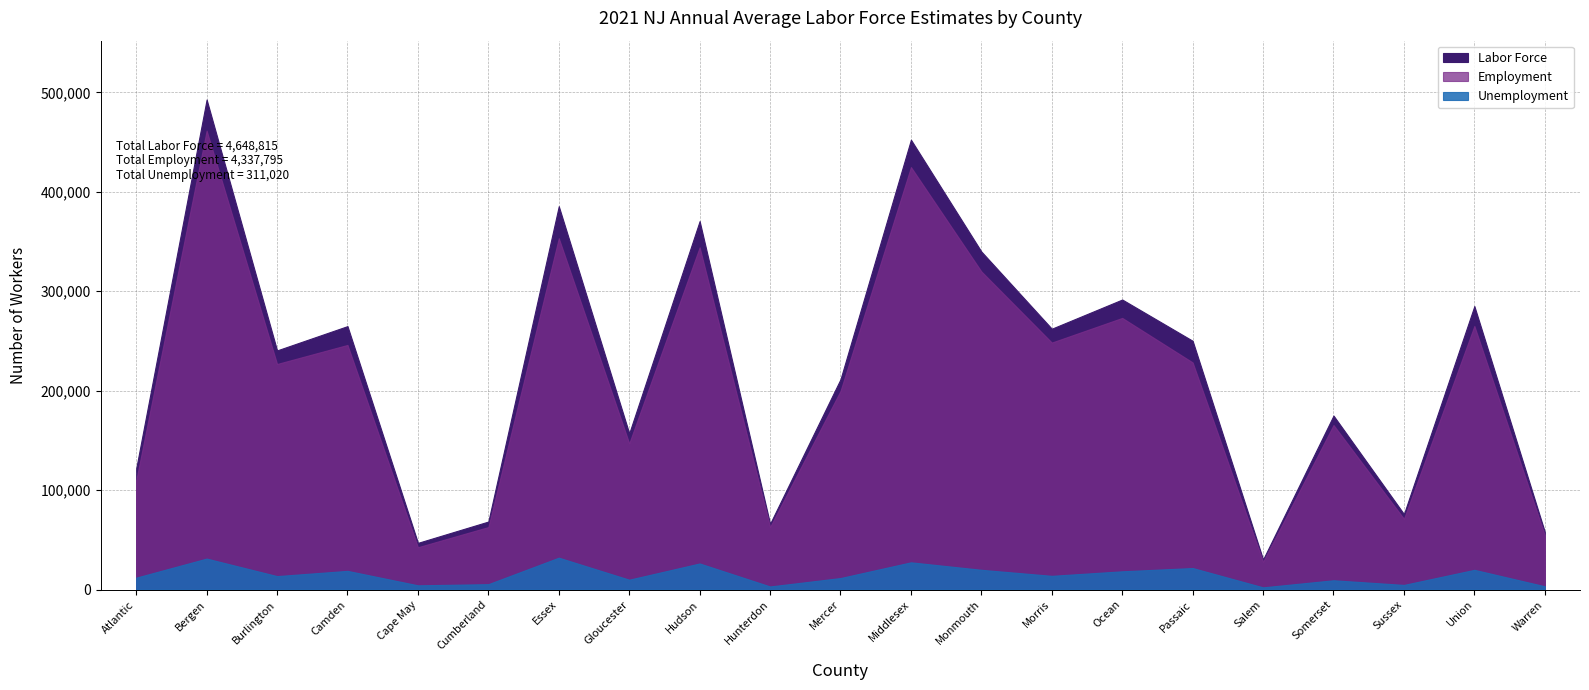

At Union, list the series in order from largest to smallest.

Labor Force, Employment, Unemployment